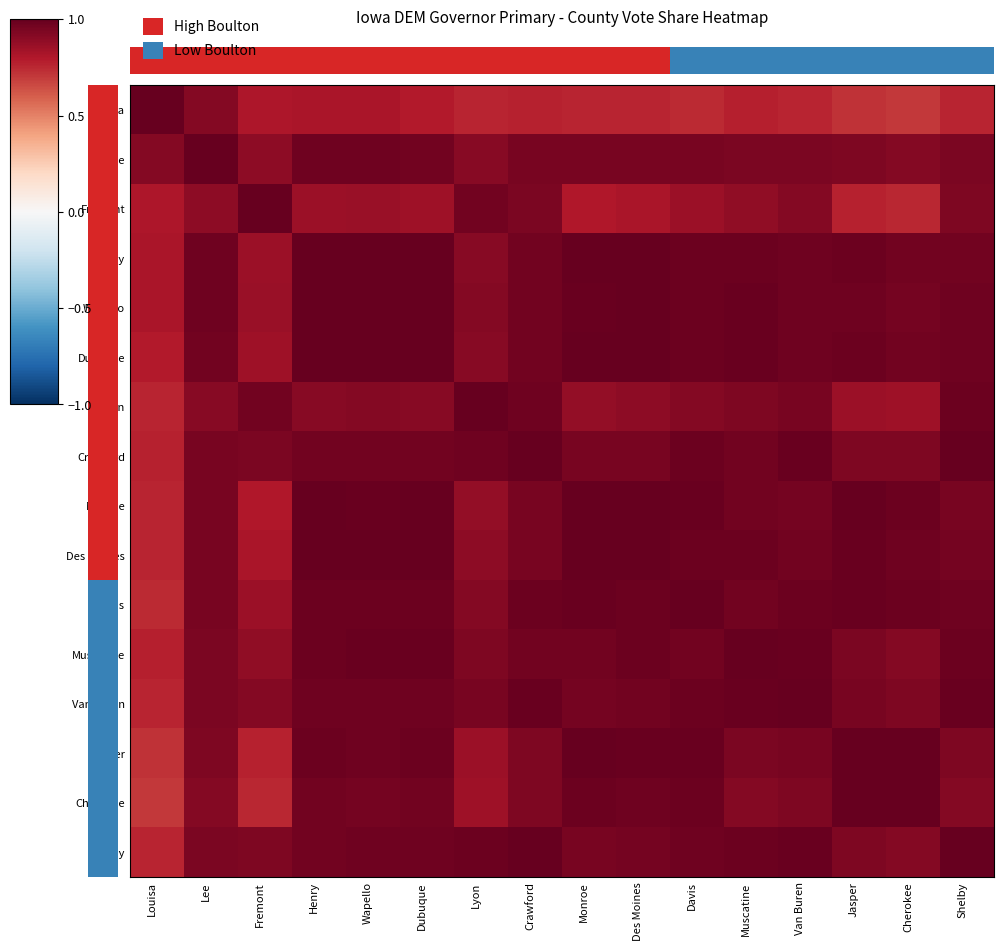

Rank the series by their maximum value, from highest to lowest.

Louisa, Lee, Fremont, Henry, Wapello, Dubuque, Lyon, Crawford, Monroe, Des Moines, Davis, Muscatine, Van Buren, Jasper, Cherokee, Shelby